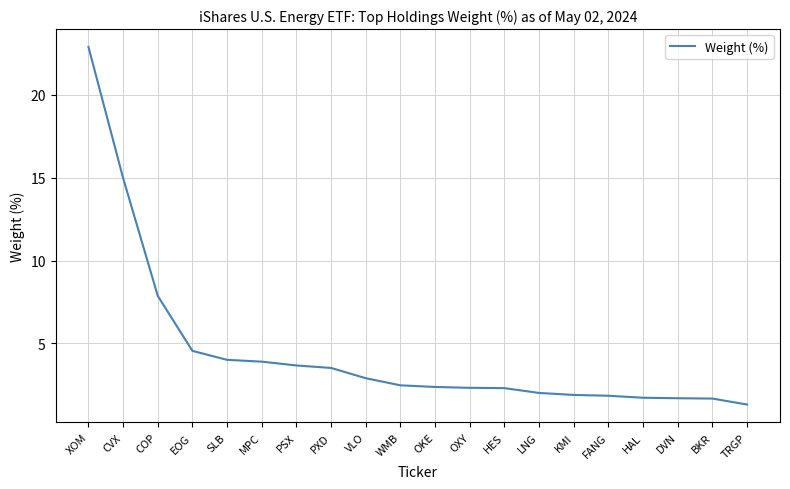

What is the difference between the maximum and minimum values?

21.6